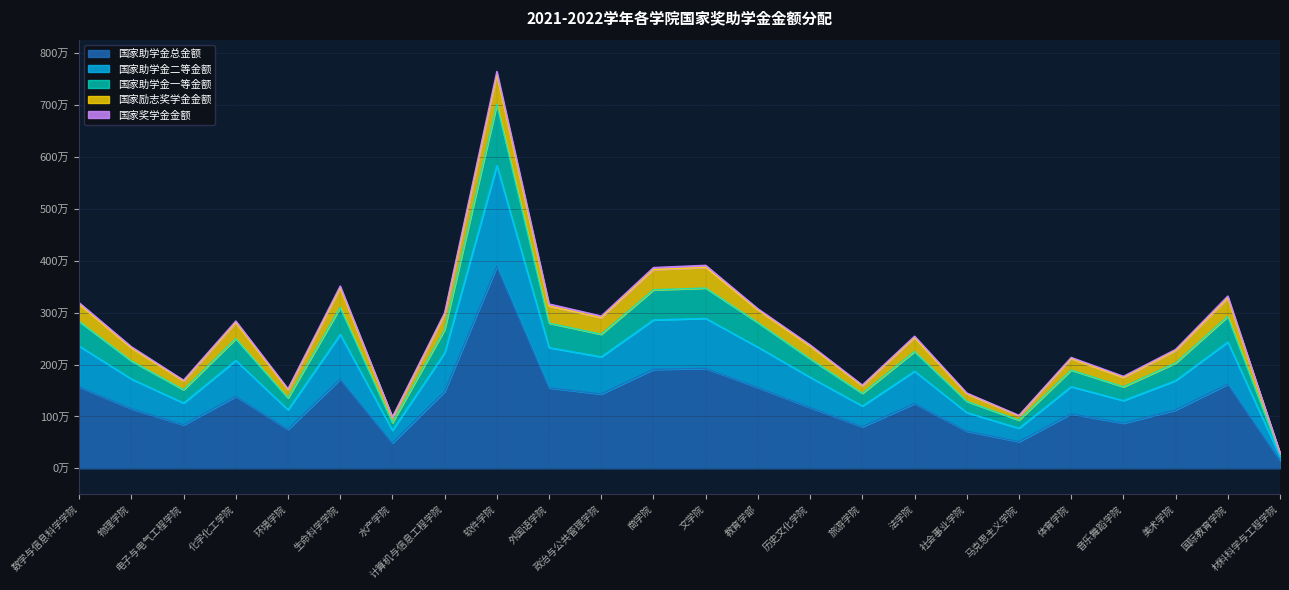

At which label does 国家助学金总金额 reach its minimum?

材料科学与工程学院